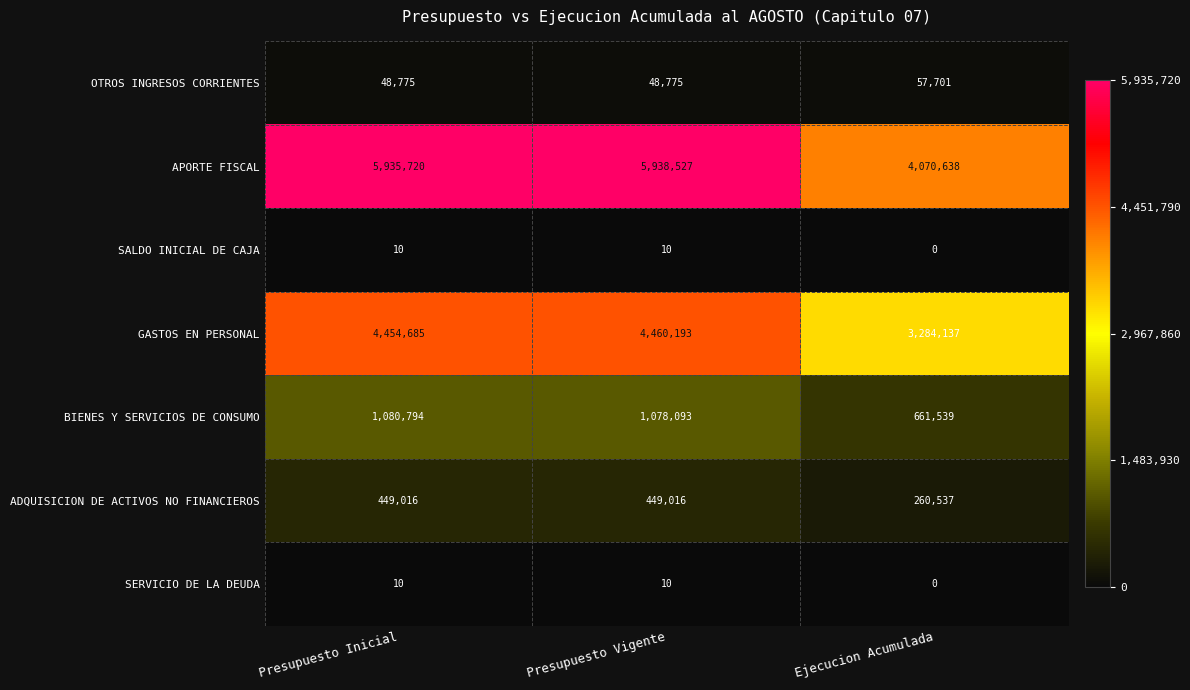

Reading right to left, what are all the values shown in this chart?

OTROS INGRESOS CORRIENTES: 57701	48775	48775
APORTE FISCAL: 4070638	5938527	5935720
SALDO INICIAL DE CAJA: 0	10	10
GASTOS EN PERSONAL: 3284137	4460193	4454685
BIENES Y SERVICIOS DE CONSUMO: 661539	1078093	1080794
ADQUISICION DE ACTIVOS NO FINANCIEROS: 260537	449016	449016
SERVICIO DE LA DEUDA: 0	10	10